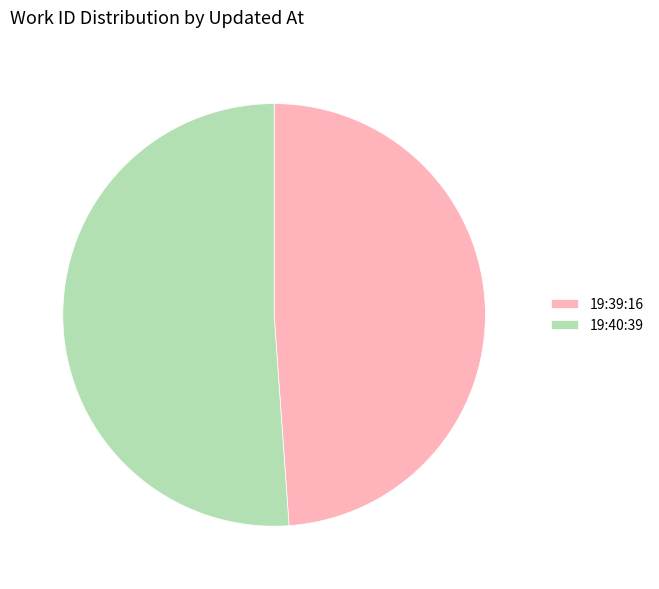

Rank the categories by value from lowest to highest.

19:39:16, 19:40:39